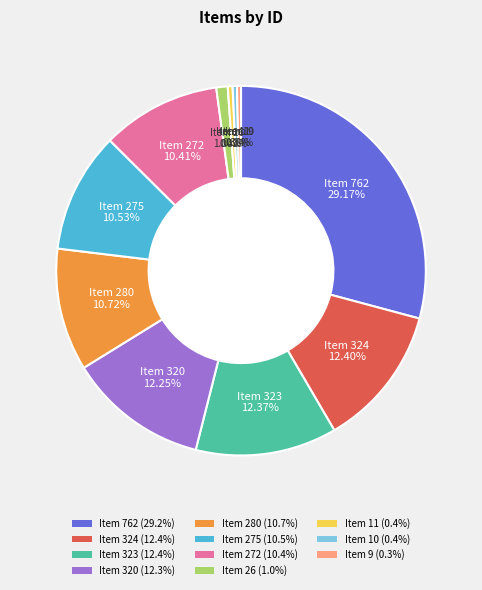

Combined, do Item 323 (12.4%) and Item 10 (0.4%) account for over 50%?

No